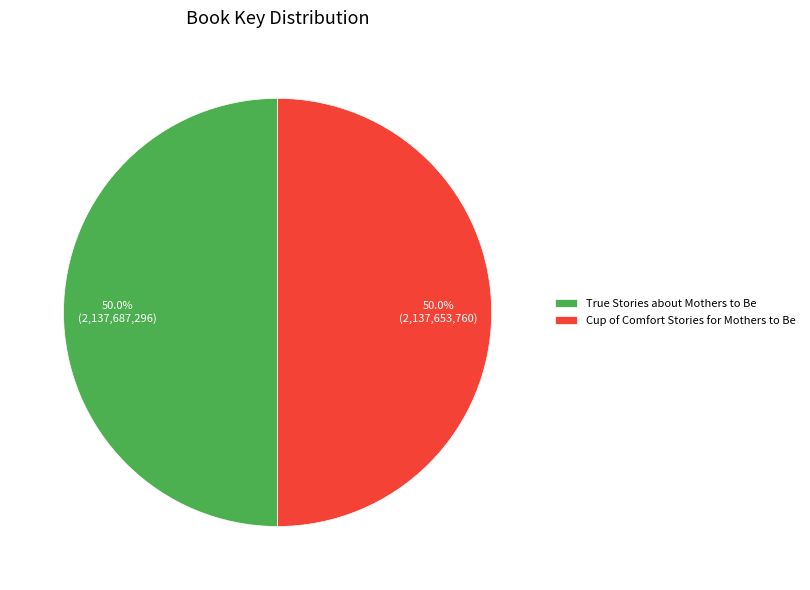

Is the sum of True Stories about Mothers to Be and Cup of Comfort Stories for Mothers to Be greater than half?

Yes